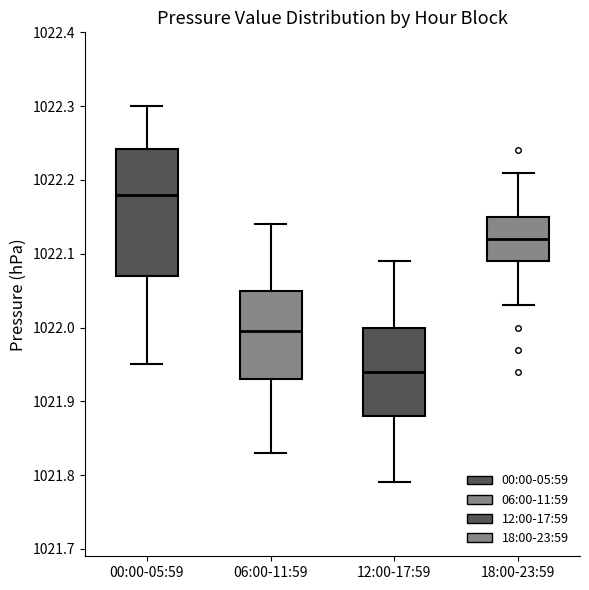

Which box's median line is the highest?

00:00-05:59